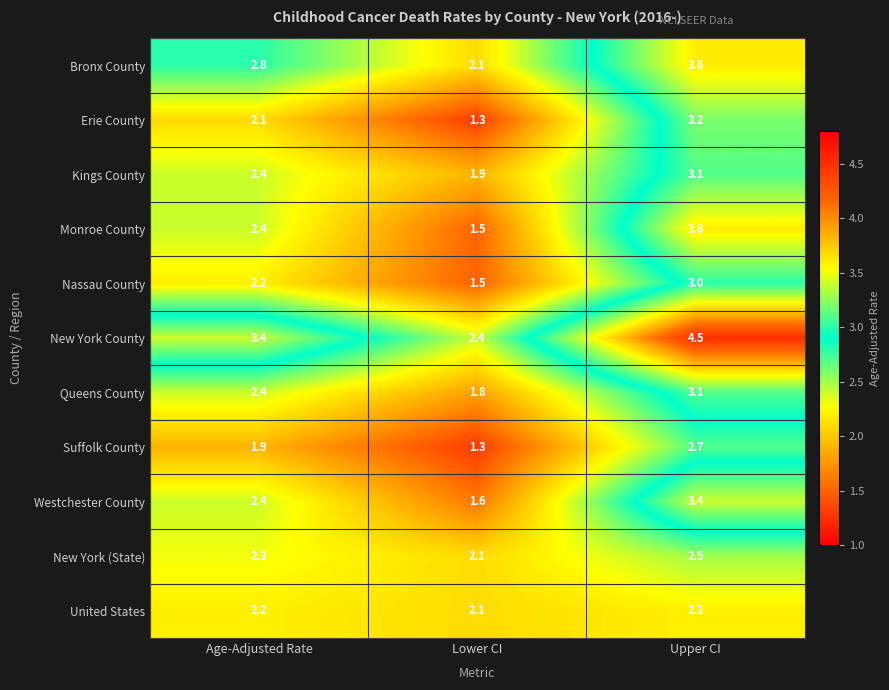

Read the Bronx County value at Lower CI.

2.1